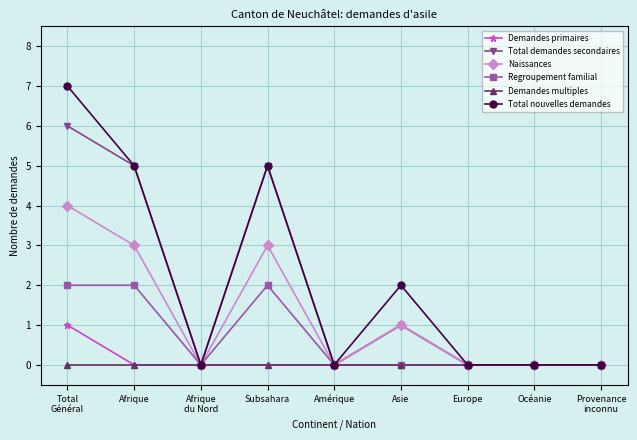

The value of Regroupement familial at Asie is 0. True or false?

True